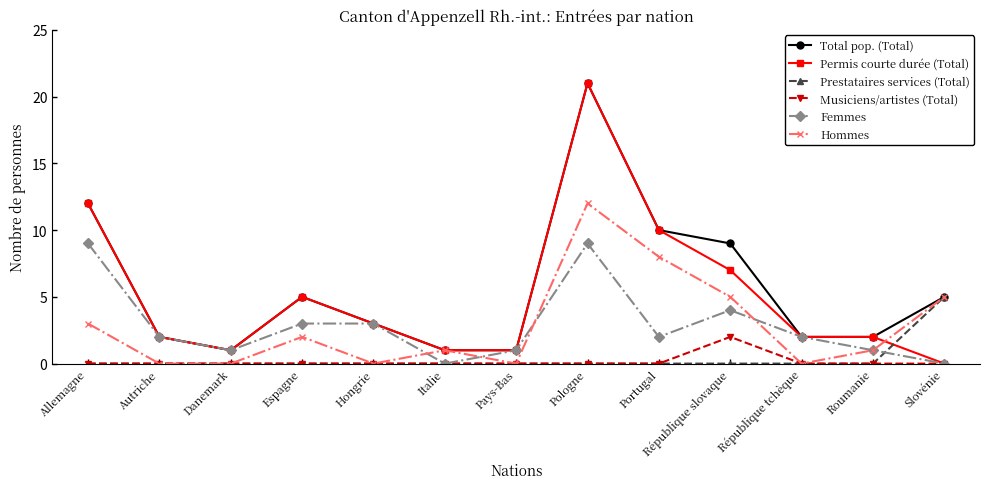

True or false: Total pop. (Total) and Musiciens/artistes (Total) intersect in this chart.

False